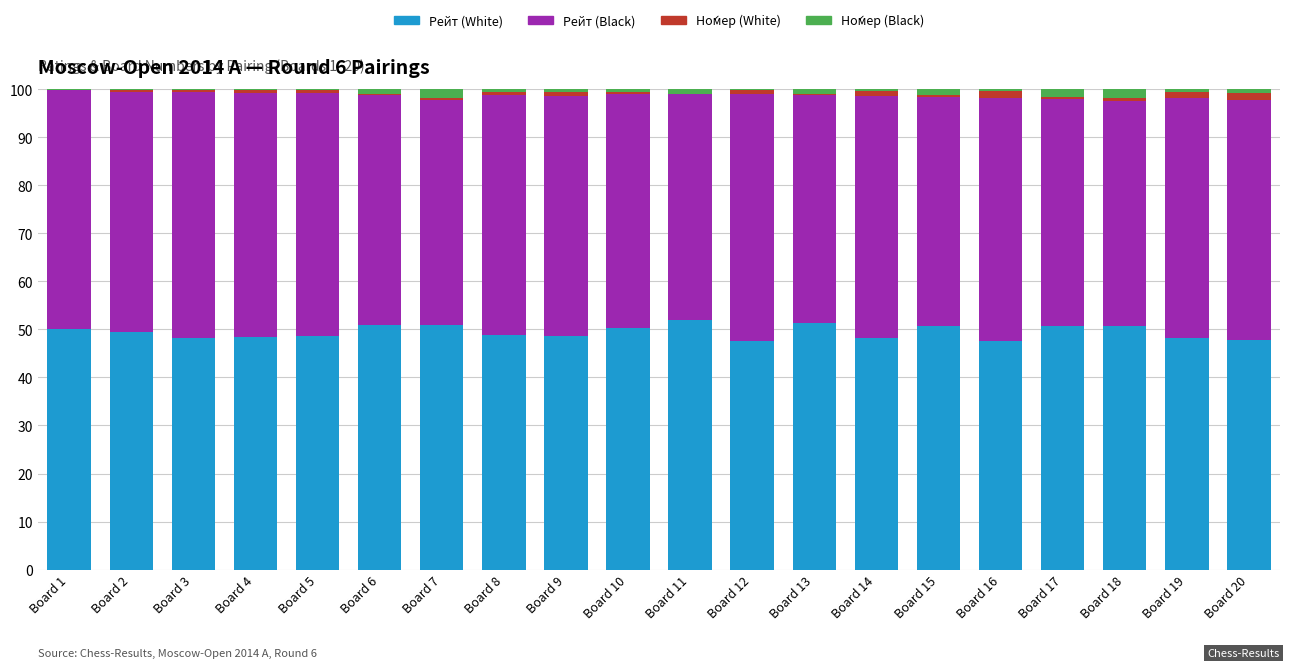

What is the sum of all Рейт (White) values?

989.0